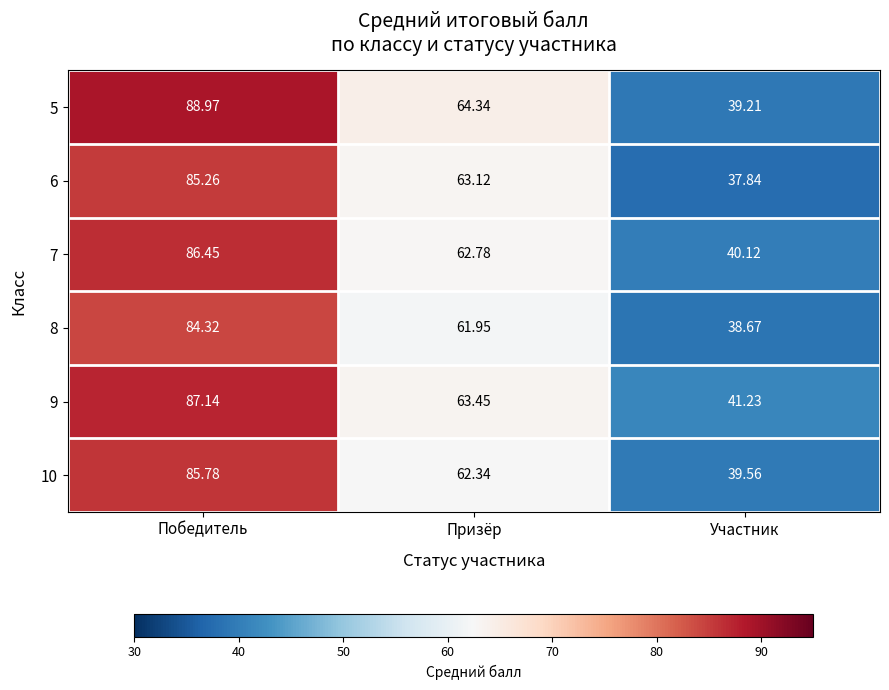

Where does the 9 series first go above 63?

Победитель